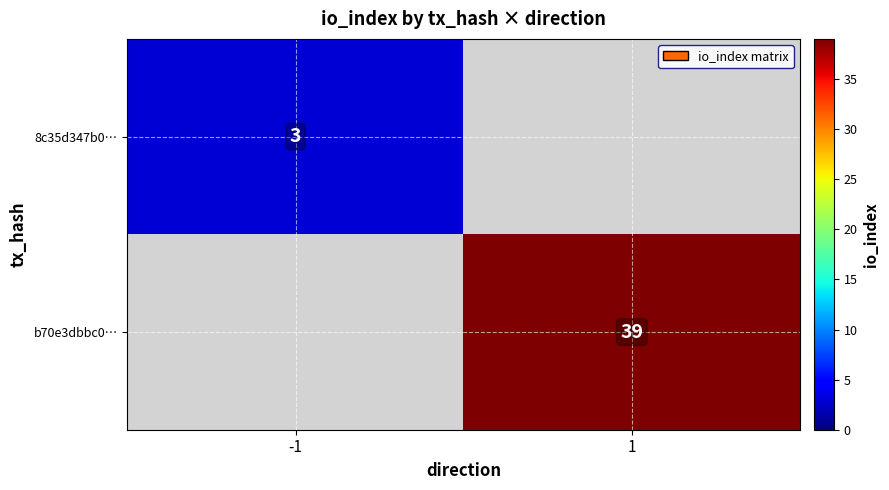

Is it true that b70e3dbbc0… equals 25 at 1?

False